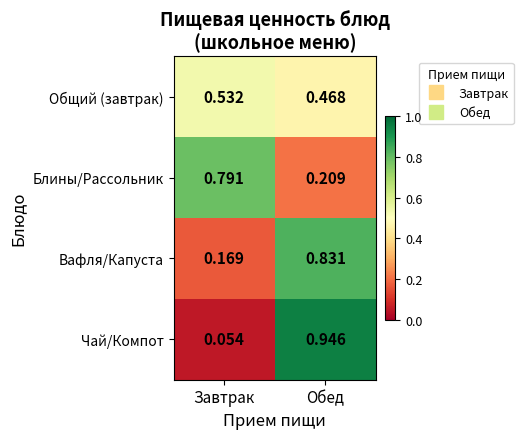

Which category has the lowest value across all series?

Завтрак